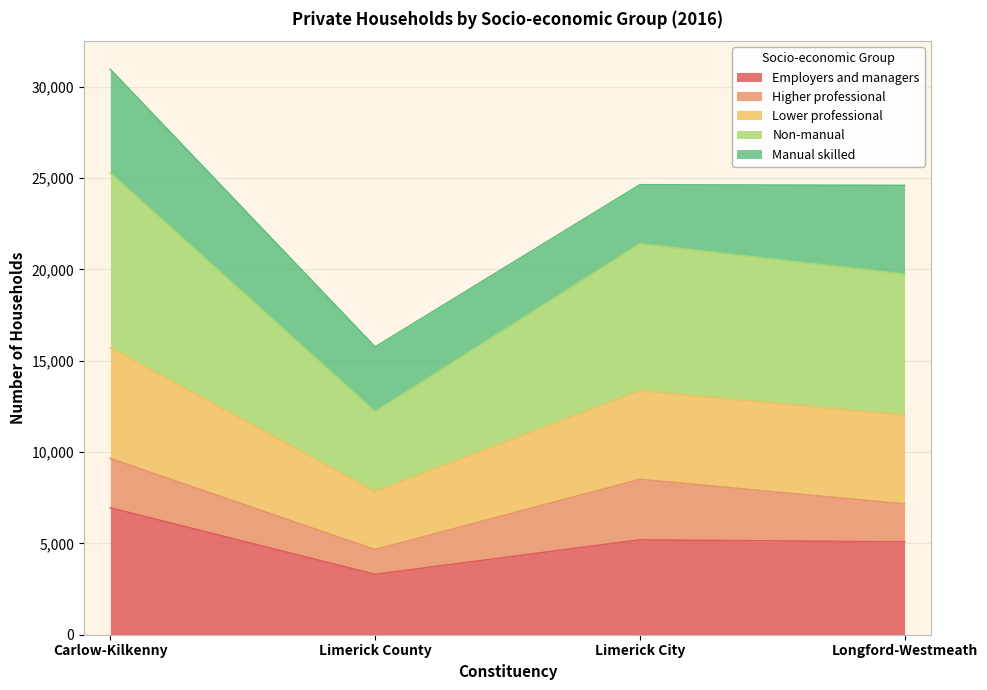

True or false: Lower professional and Employers and managers intersect in this chart.

False